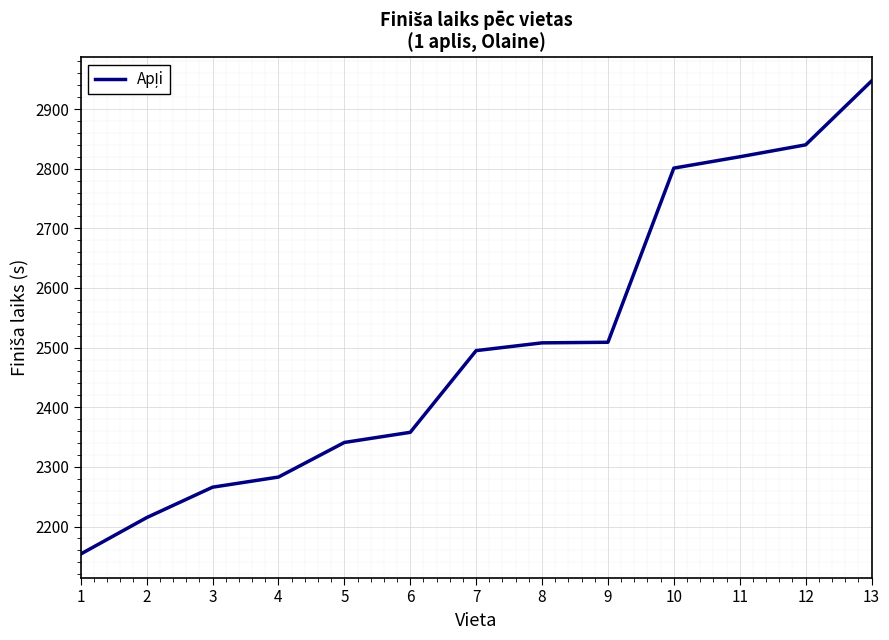

What is the maximum value shown in the chart?

2947